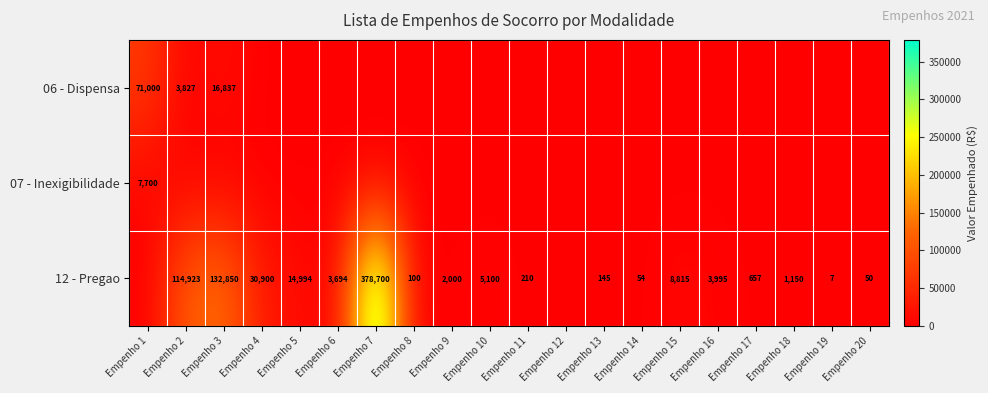

True or false: 12 - Pregao has a value of 549986 at Empenho 7.

False